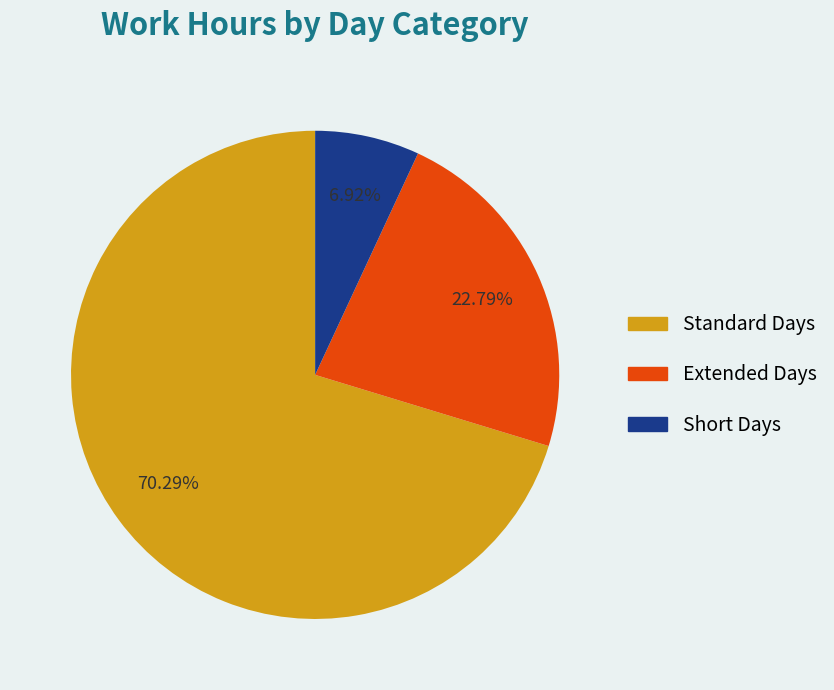

Is there a majority slice in this chart?

Yes